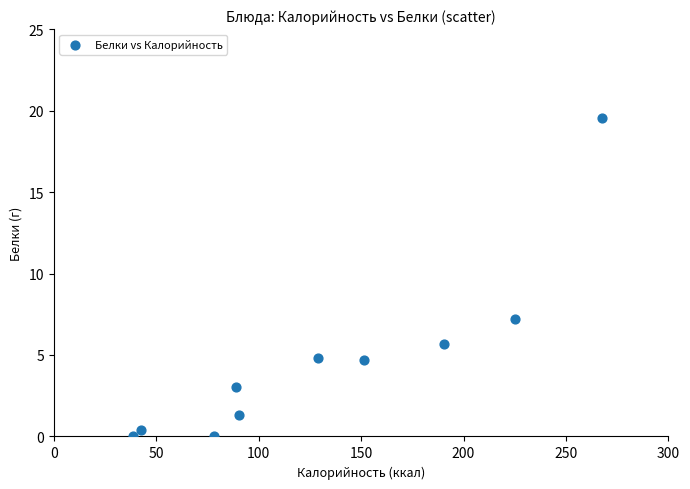

What Y value in the scatter plot is closest to 9?

7.2